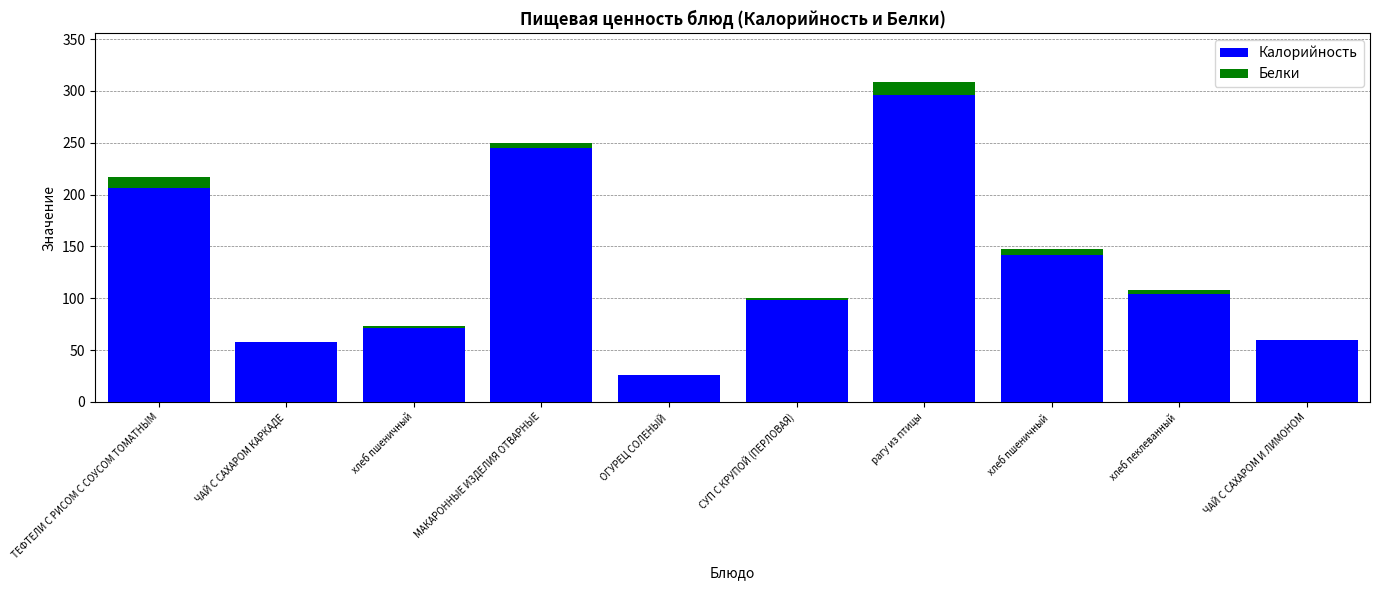

Where is Калорийность nearest to the value 161?

хлеб пшеничный 